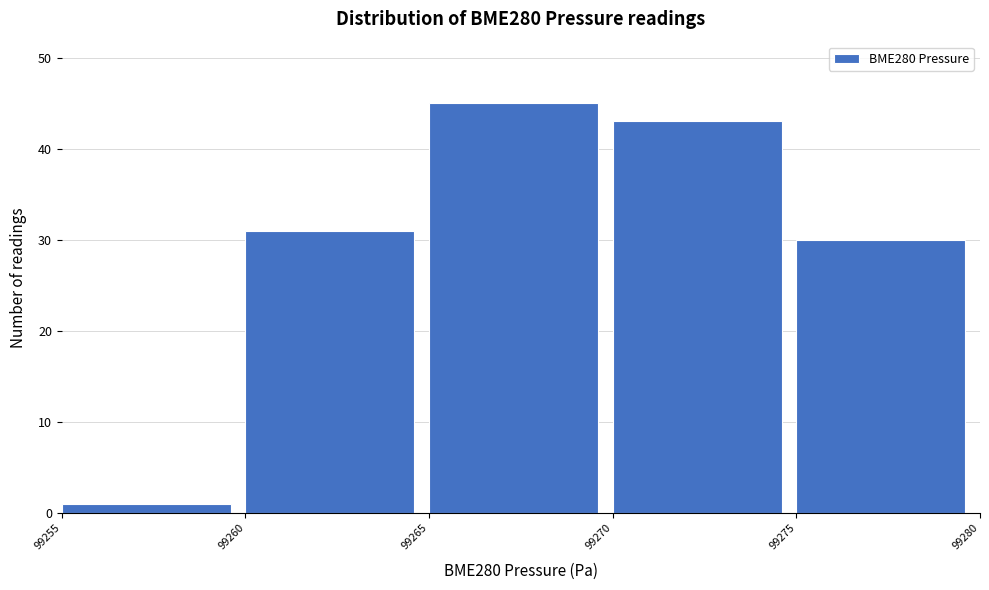

Reading left to right, list every bar in this chart as the range it spans on the x-axis followed by its height. The values are not printed on the chart, so give them approximately, as read against the axis.

99255 to 99260: 1
99260 to 99265: 31
99265 to 99270: 45
99270 to 99275: 43
99275 to 99280: 30